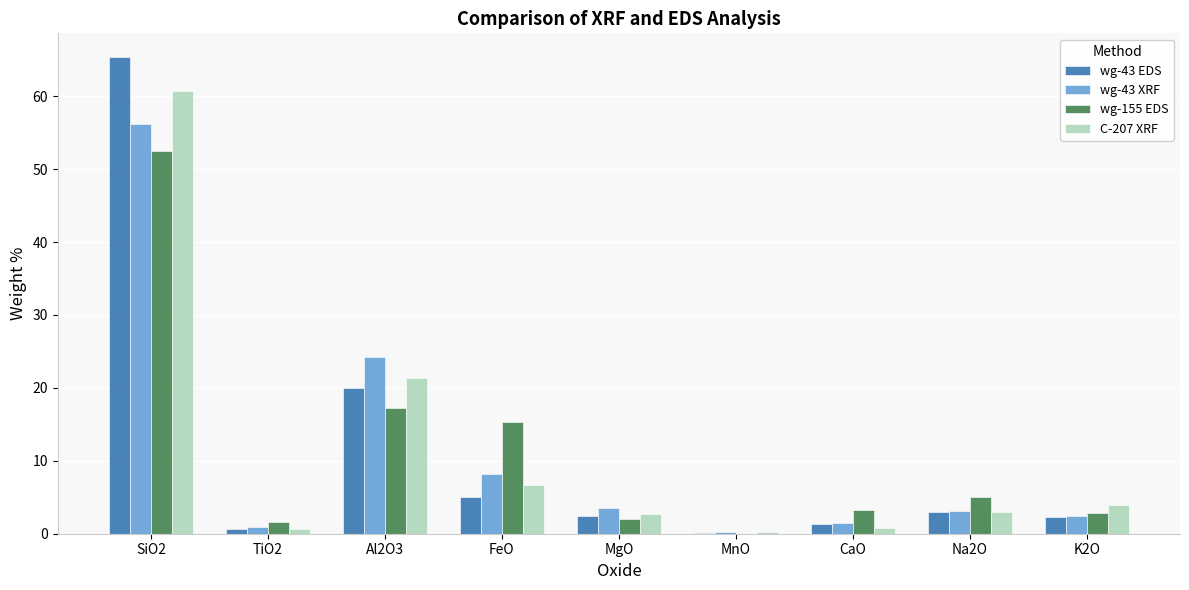

Which series changed the most between TiO2 and Na2O?

wg-155 EDS